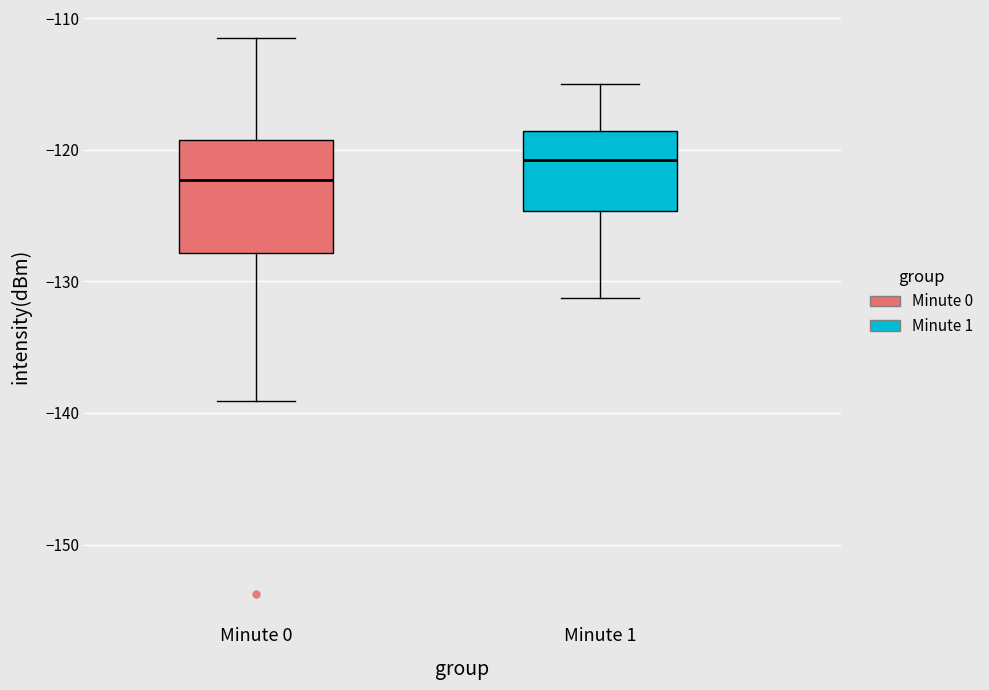

Which box has the lowest median line?

Minute 0